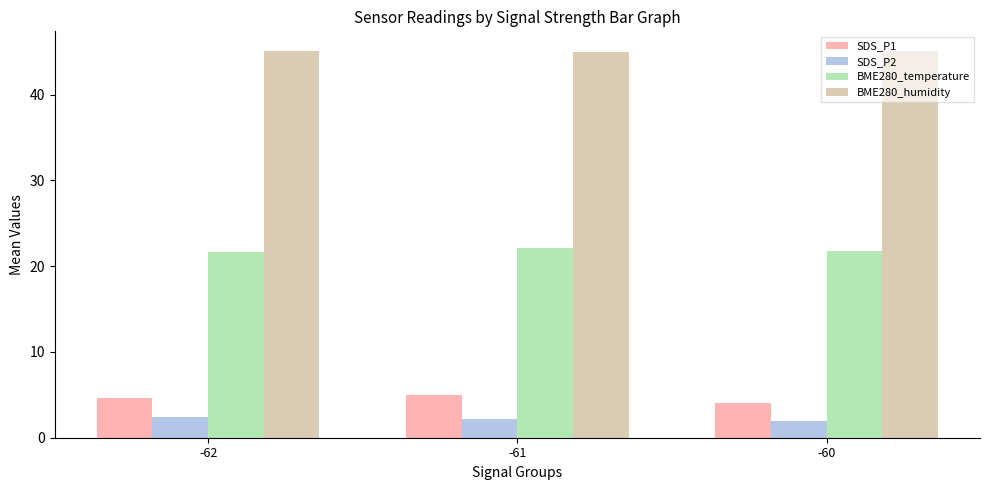

How many groups of bars are there?

3